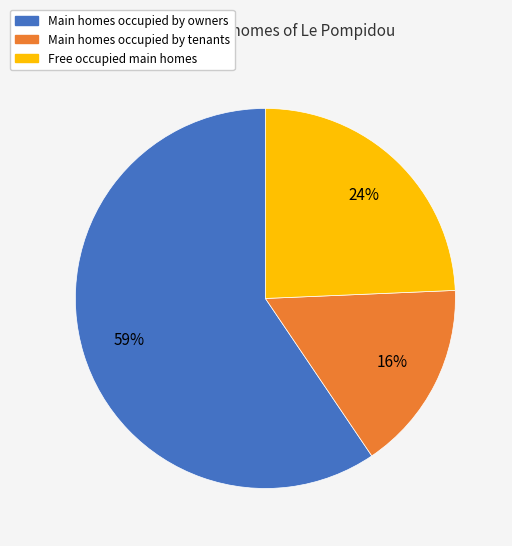

Is there a majority slice in this chart?

Yes